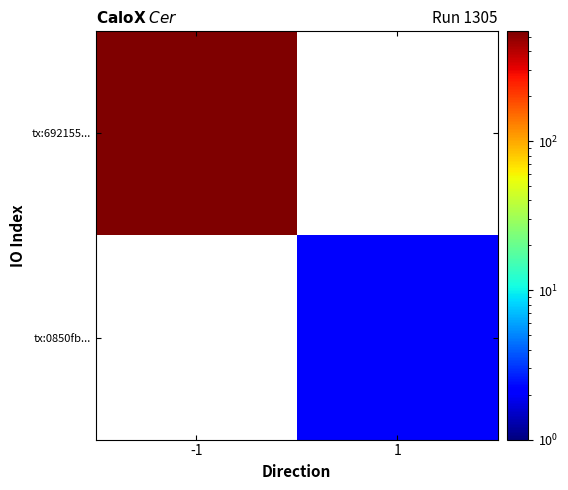

List the labels in order of tx:0850fb... value, largest first.

-1, 1